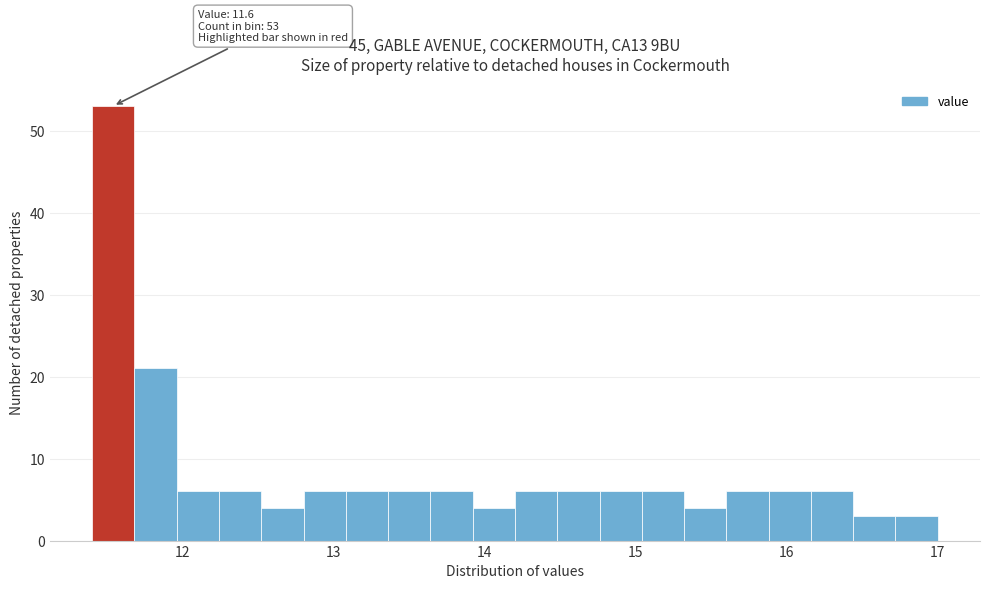

Read against the x-axis, roughly where is the centre of the tallest bar?

11.5